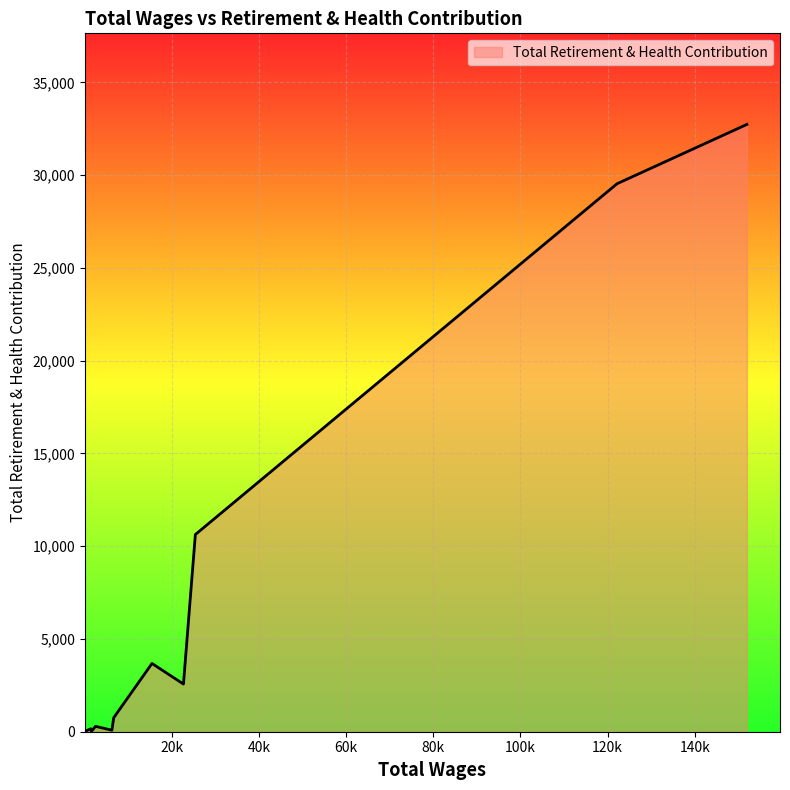

How many lines are shown in the chart?

1